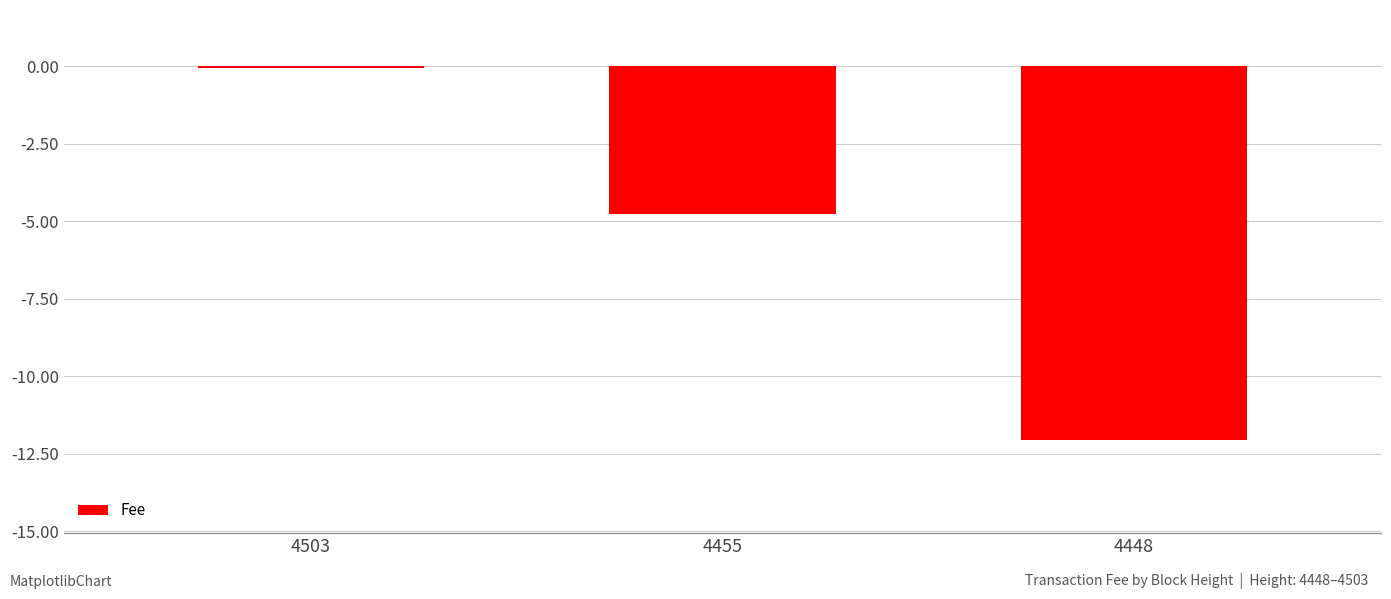

List the labels in order of value, smallest first.

4448, 4455, 4503